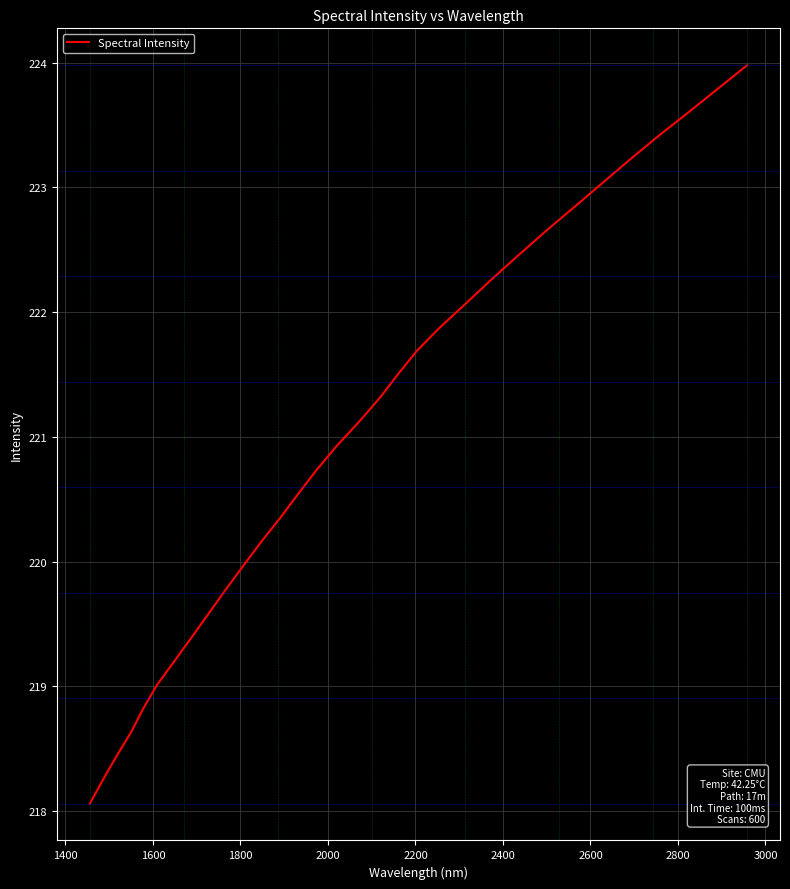

What is the difference between the maximum and minimum values?

5.9